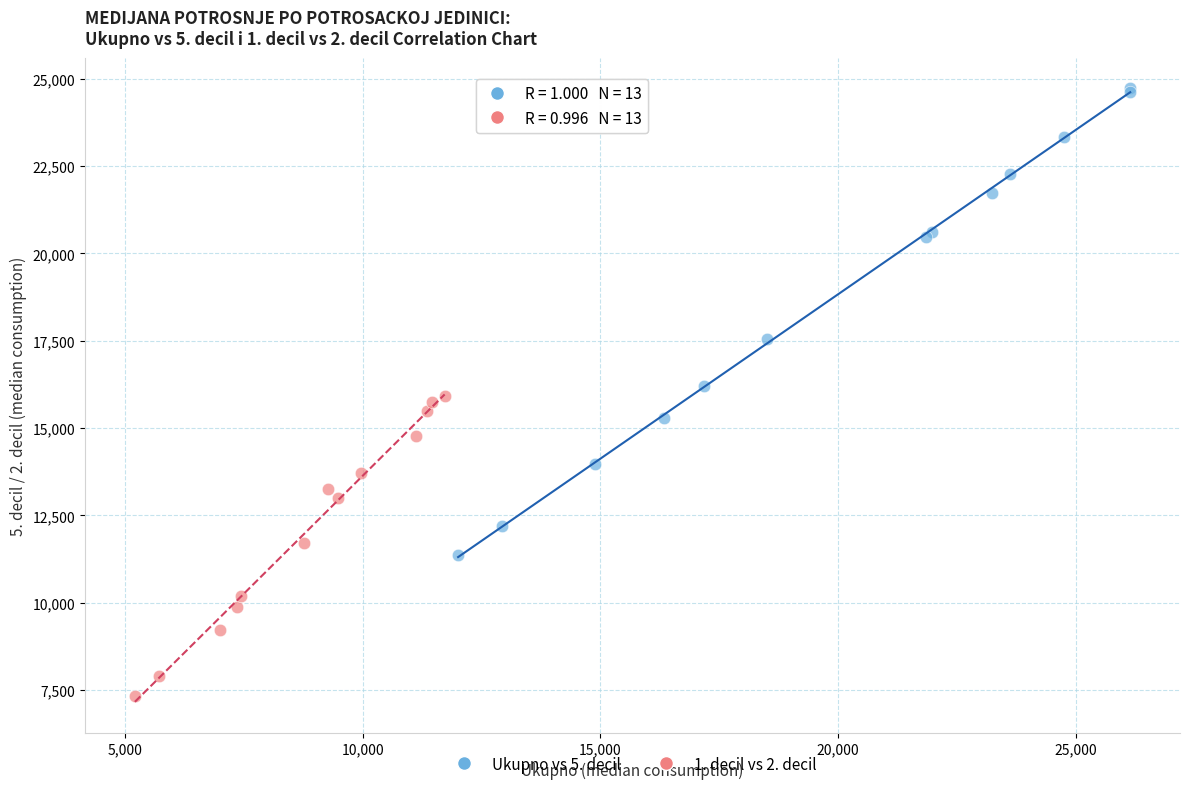

What are all the series names shown in the legend?

Ukupno vs 5. decil, 1. decil vs 2. decil